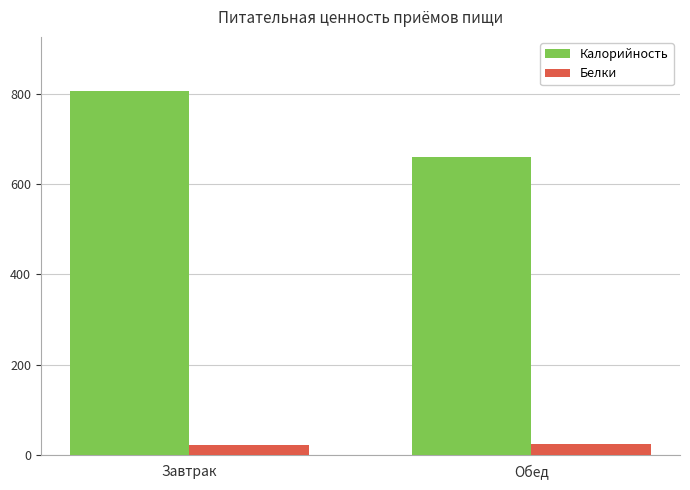

What is the maximum value shown in the chart?

805.1